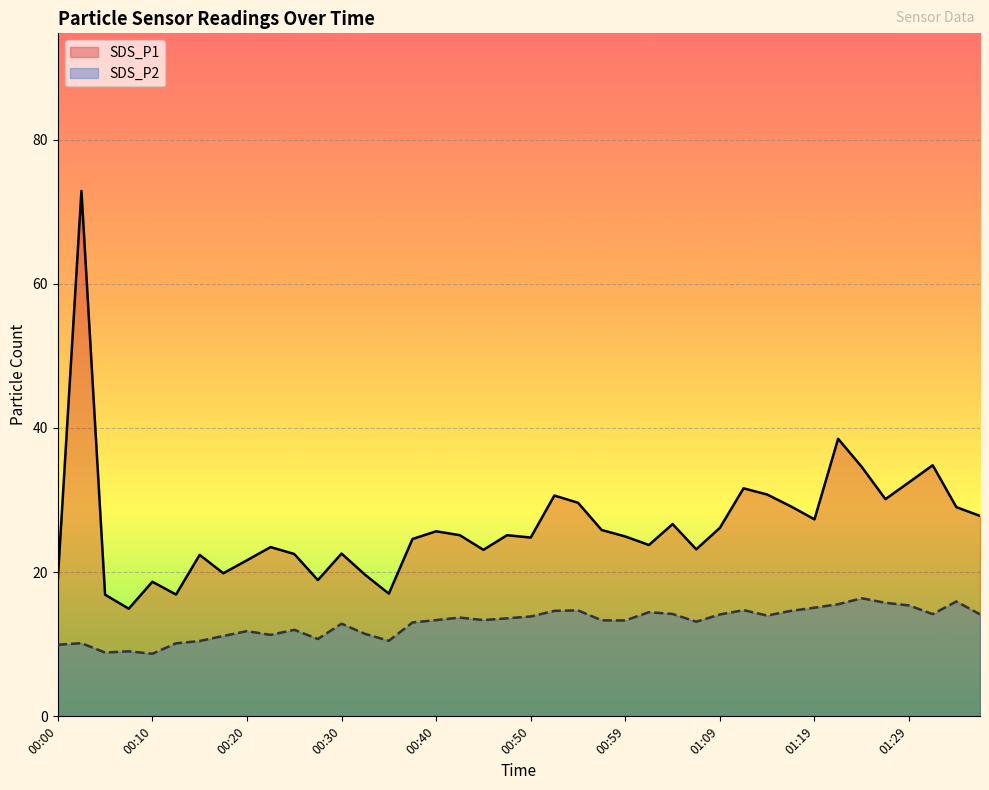

In SDS_P1, how many points are lower than both neighbors (excluding endpoints)?

11